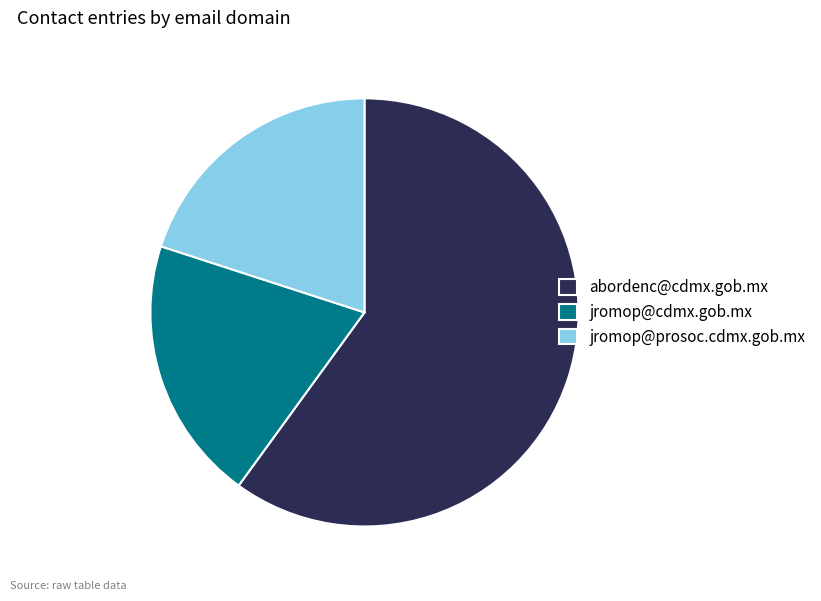

True or false: jromop@prosoc.cdmx.gob.mx accounts for 20% of the total.

True